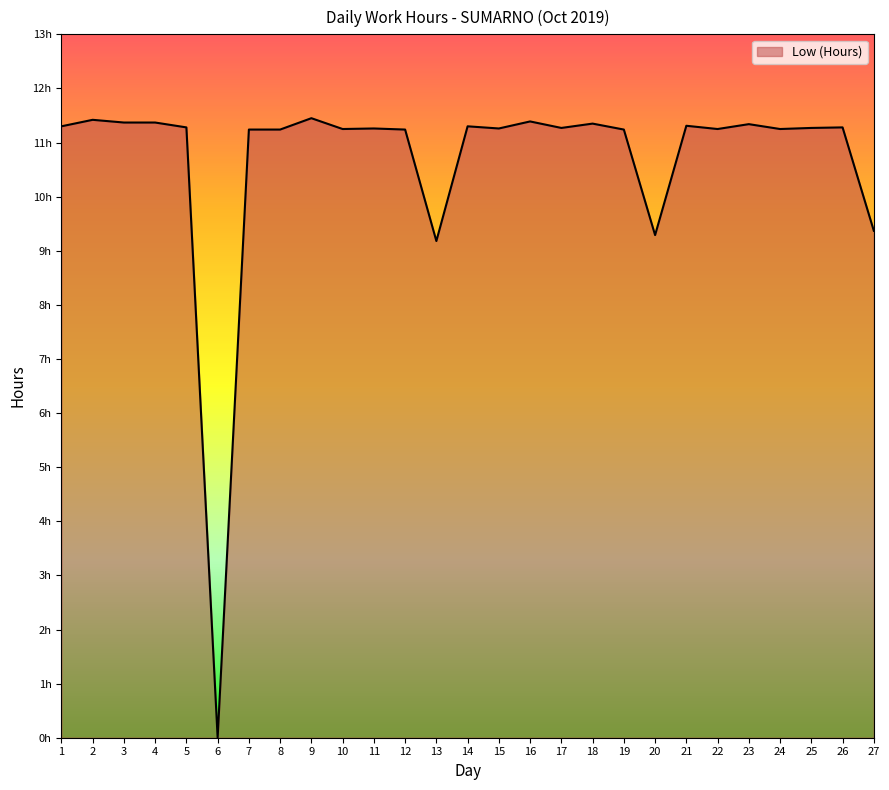

Is this an area chart (filled region under the line)?

Yes